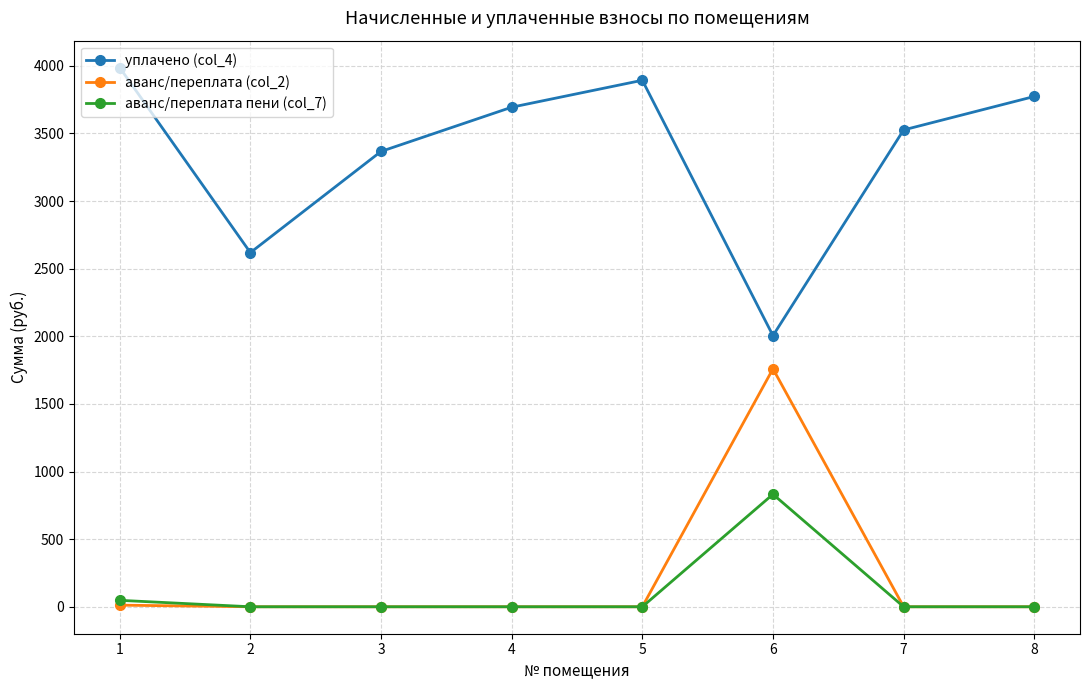

What is the sum of all уплачено (col_4) values?

26866.5